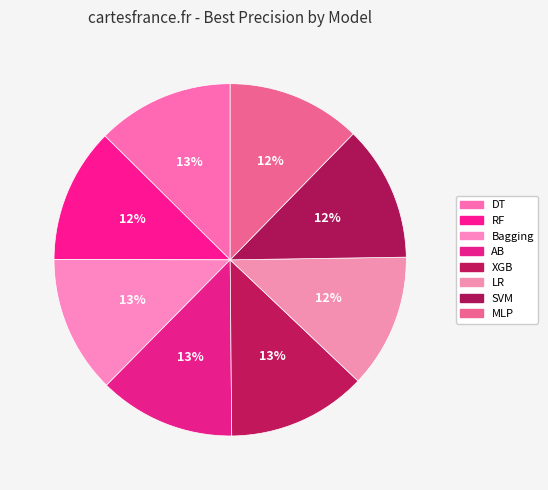

How many slices are in this pie chart?

8